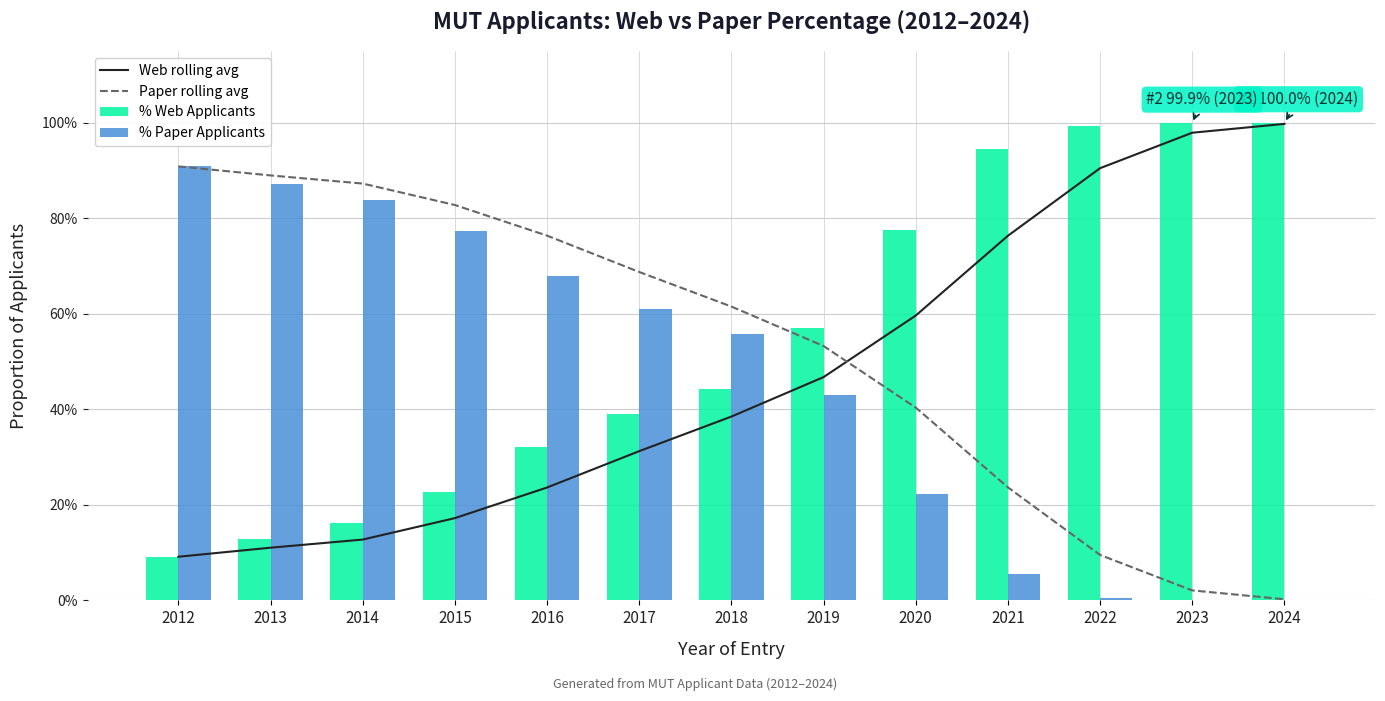

What is the total value across all series at 2021?

2.0